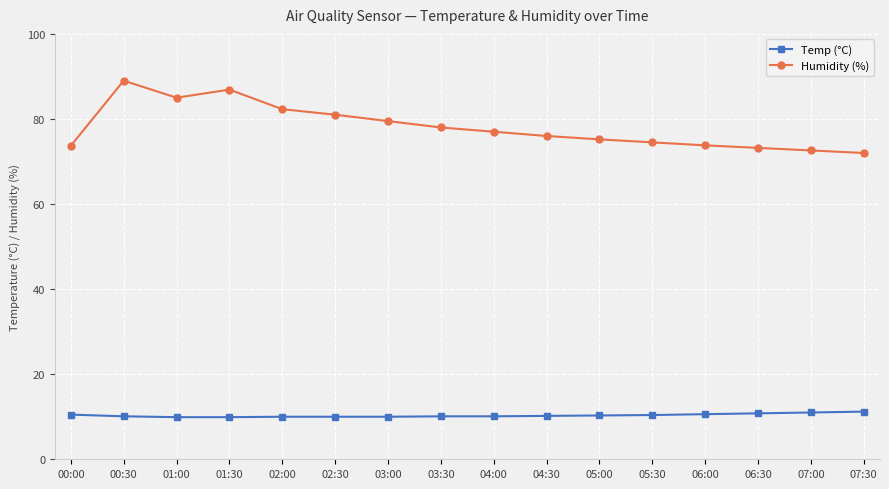

What are all the series names shown in the legend?

Temp (°C), Humidity (%)